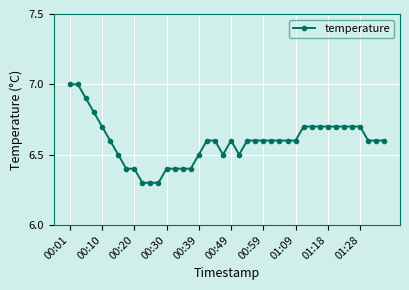

What is the value of the 15th point from the left?

6.4